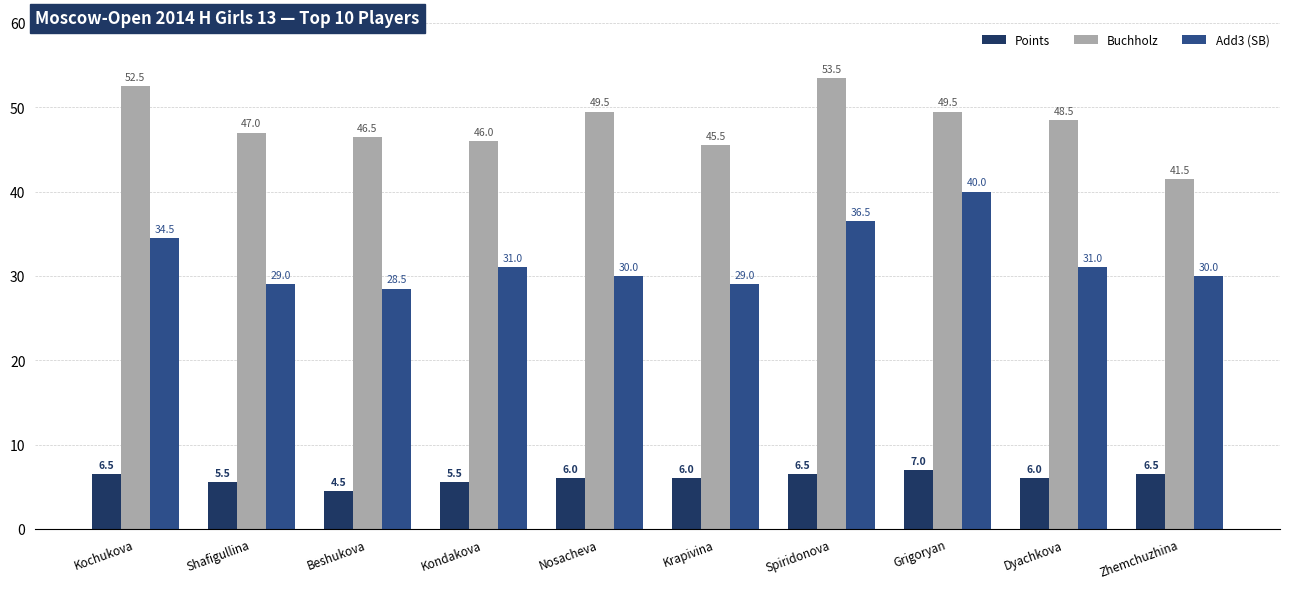

What is the total value across all series at Kondakova?

82.5